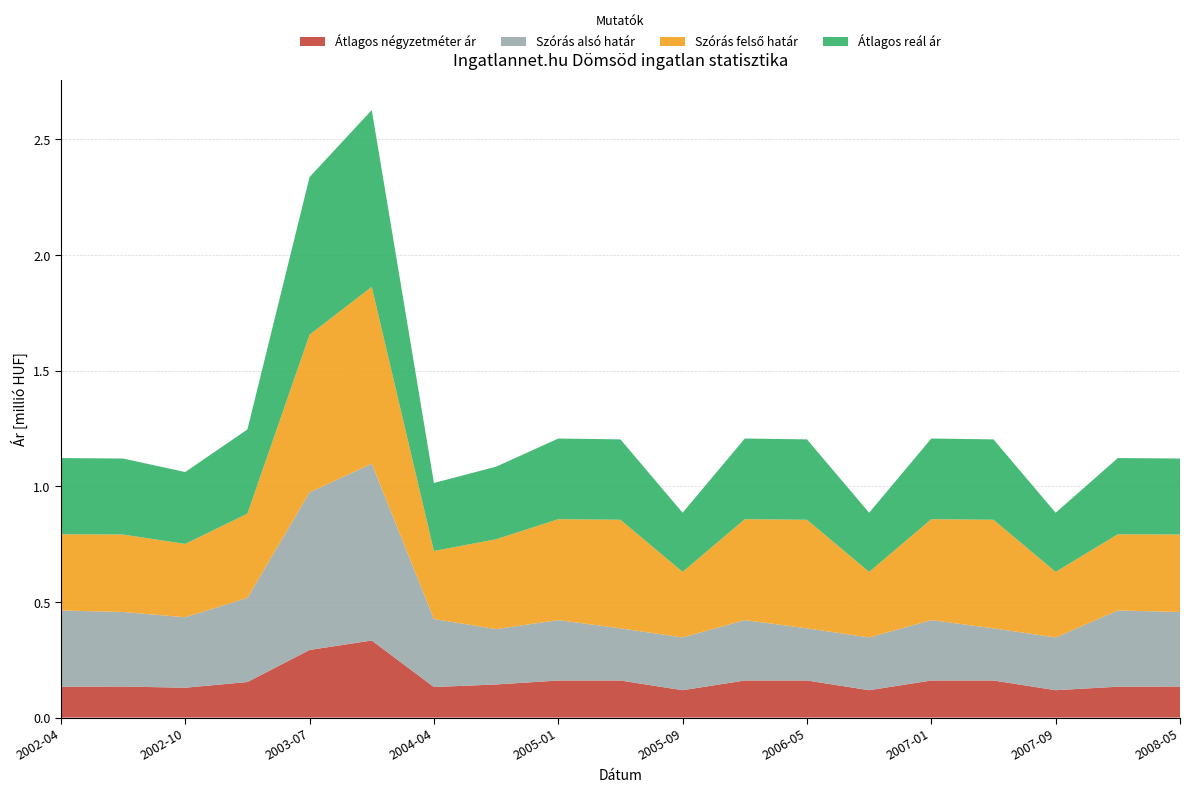

Reading left to right, transcribe all the data shown in this chart.

Átlagos négyzetméter ár: 2002-04=133438	2002-06=134167	2002-10=129107	2003-03=153607	2003-07=292286	2003-11=333123	2004-04=132020	2004-09=143124	2005-01=160197	2005-05=160247	2005-09=118275	2006-01=160197	2006-05=160247	2006-09=118275	2007-01=160197	2007-05=160247	2007-09=118275	2008-01=133438	2008-05=134167
Szórás alsó határ: 2002-04=329468	2002-06=322345	2002-10=304578	2003-03=363969	2003-07=681417	2003-11=764317	2004-04=294023	2004-09=239564	2005-01=261126	2005-05=225553	2005-09=228118	2006-01=261126	2006-05=225553	2006-09=228118	2007-01=261126	2007-05=225553	2007-09=228118	2008-01=329468	2008-05=322345
Szórás felső határ: 2002-04=329468	2002-06=334719	2002-10=316952	2003-03=363969	2003-07=681417	2003-11=764317	2004-04=294023	2004-09=388064	2005-01=436216	2005-05=469335	2005-09=283340	2006-01=436216	2006-05=469335	2006-09=283340	2007-01=436216	2007-05=469335	2007-09=283340	2008-01=329468	2008-05=334719
Átlagos reál ár: 2002-04=329468	2002-06=328532	2002-10=310765	2003-03=363969	2003-07=681417	2003-11=764317	2004-04=294023	2004-09=313814	2005-01=348671	2005-05=347444	2005-09=255729	2006-01=348671	2006-05=347444	2006-09=255729	2007-01=348671	2007-05=347444	2007-09=255729	2008-01=329468	2008-05=328532